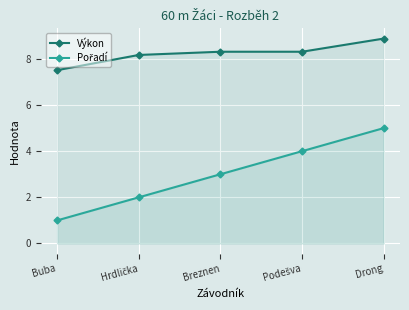

True or false: Výkon and Pořadí cross at least once.

False